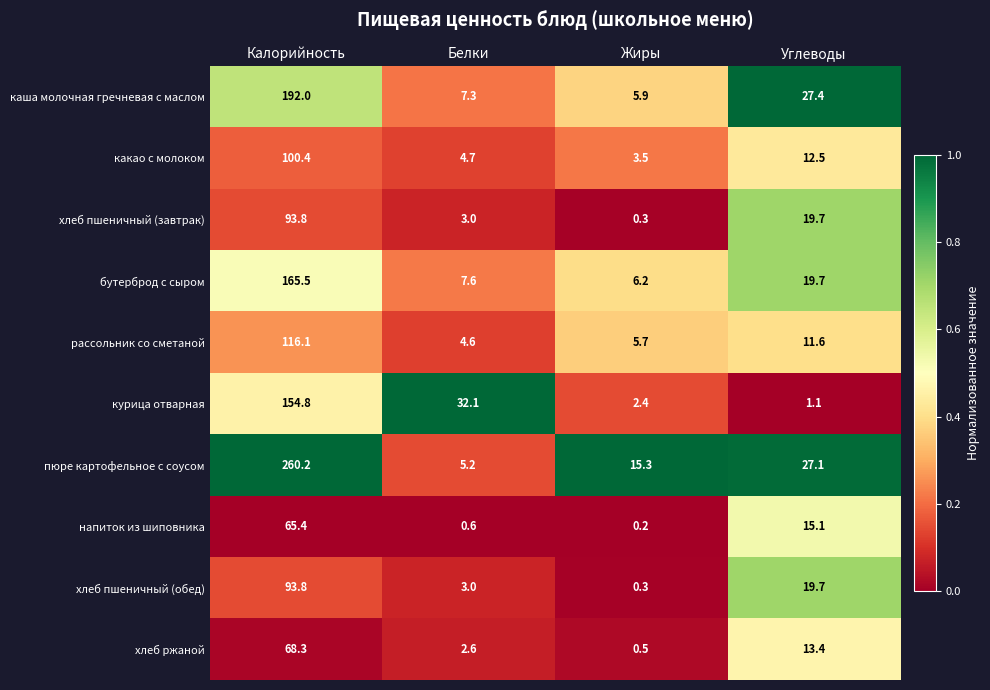

What is the greatest value displayed?

260.2